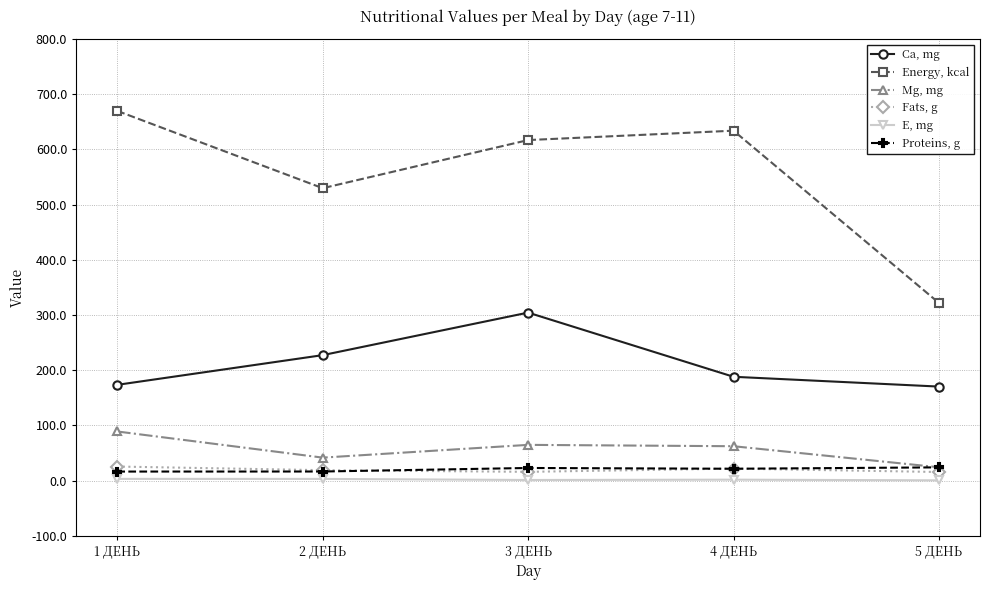

How many data points in Mg, mg are above 62?

3